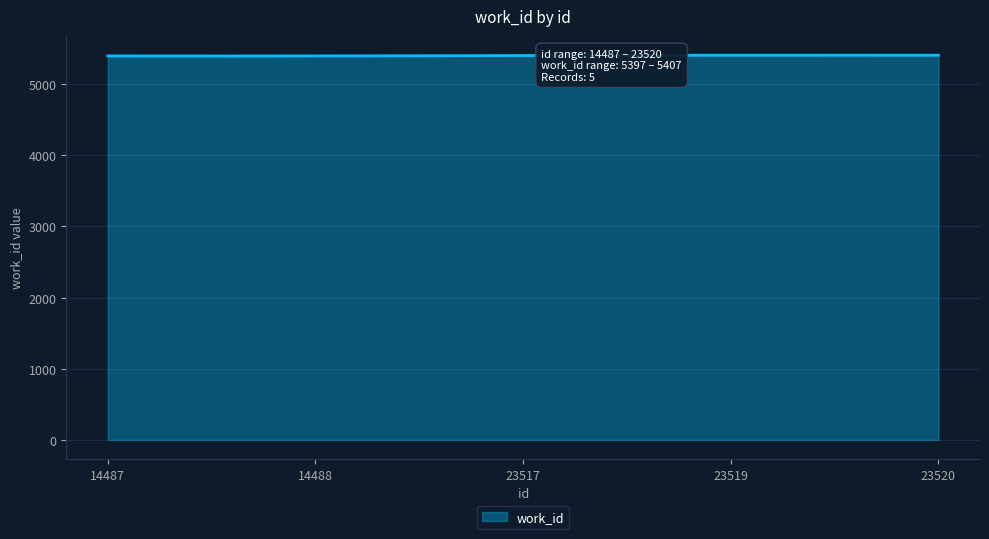

What is the greatest value displayed?

5407.3